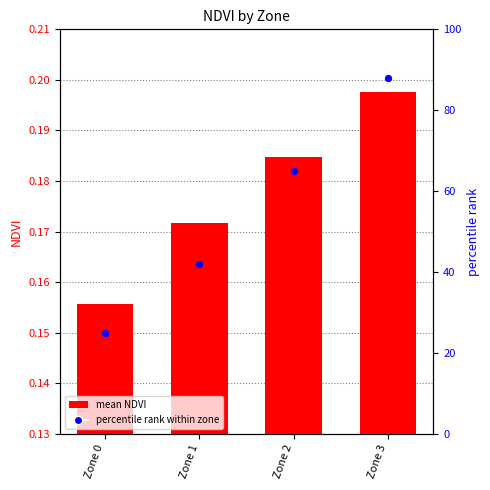

At which category is the sum across all series the highest?

Zone 3